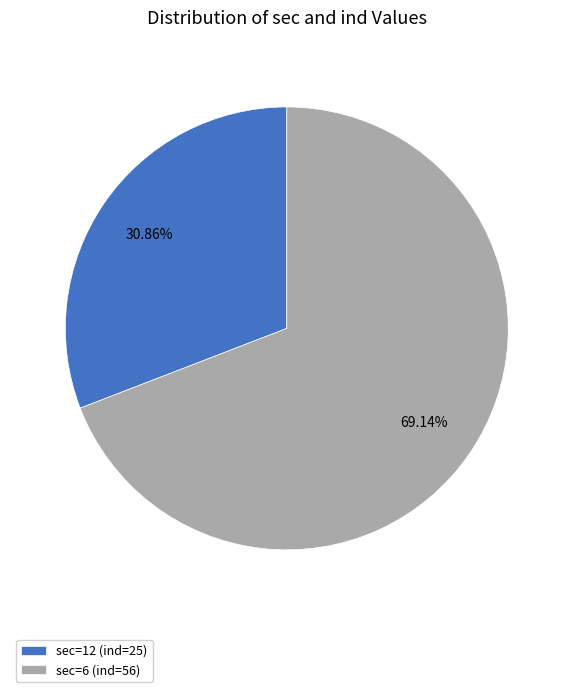

Do sec=12 (ind=25) and sec=6 (ind=56) together represent more than half of the pie?

Yes